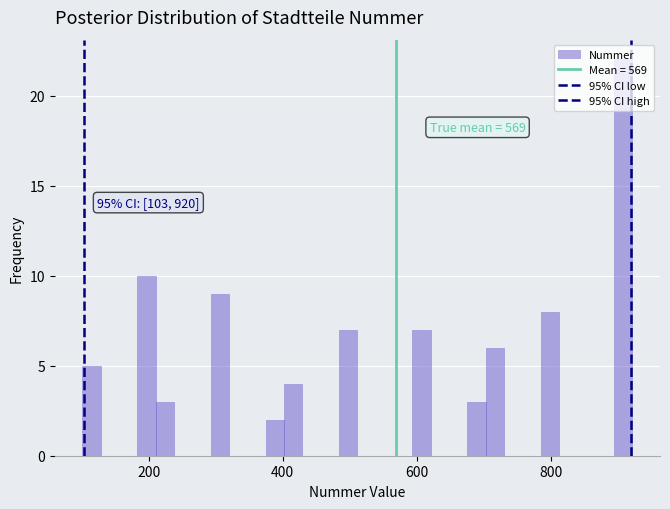

Read against the x-axis, roughly where is the centre of the tallest bar?

900